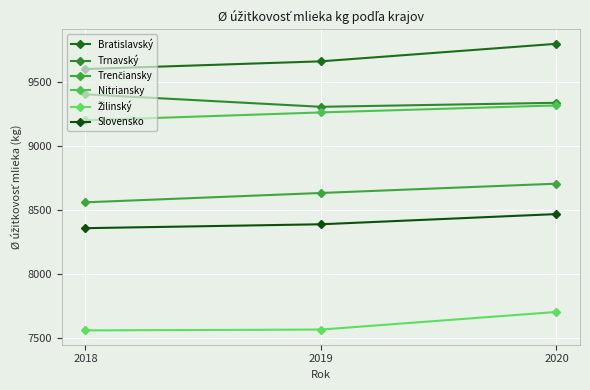

What is the average value of the Nitriansky series?

9261.2